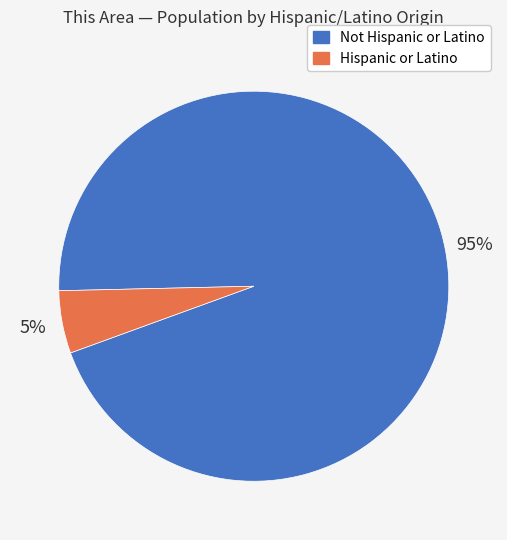

Rank the categories by value from highest to lowest.

Not Hispanic or Latino, Hispanic or Latino